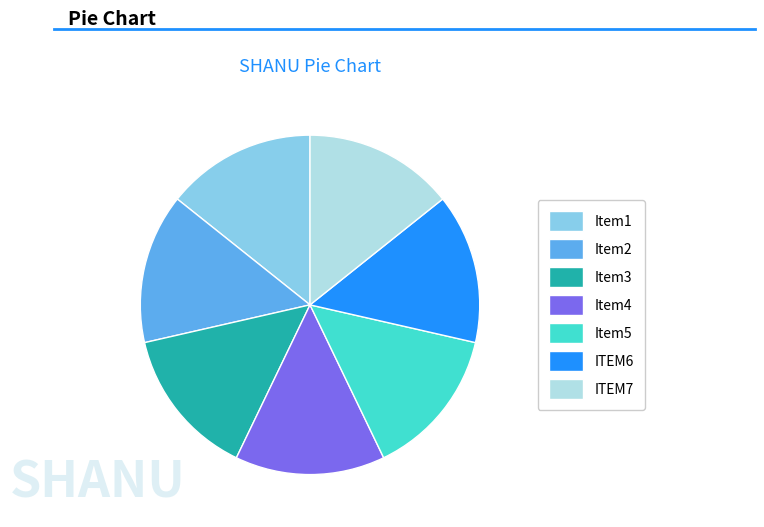

Count the number of slices in the pie.

7